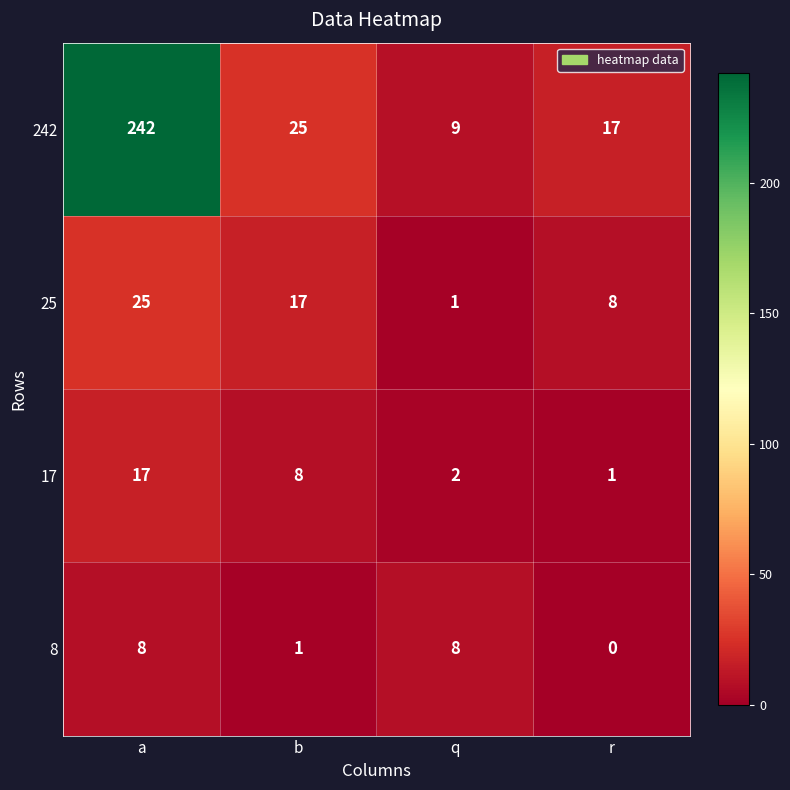

Count the number of categories in the chart.

4